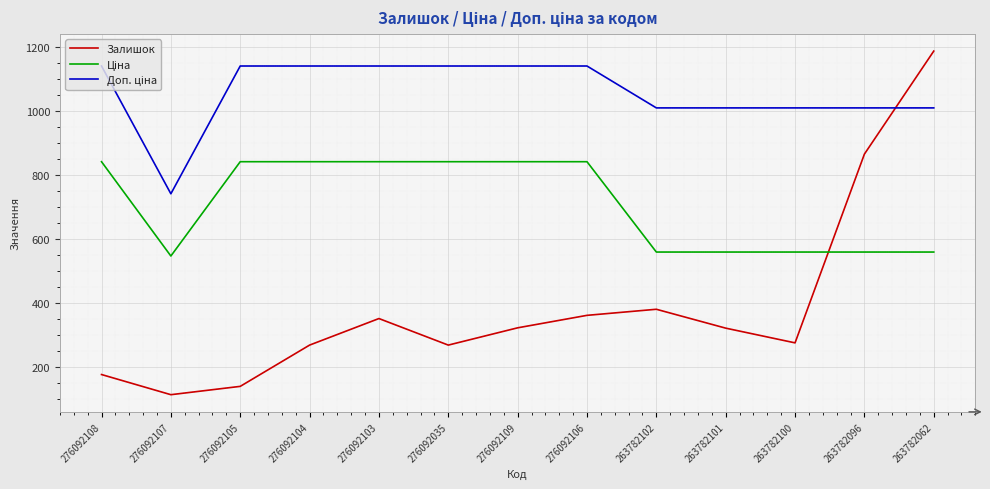

Which series has the largest range (max minus min)?

Залишок